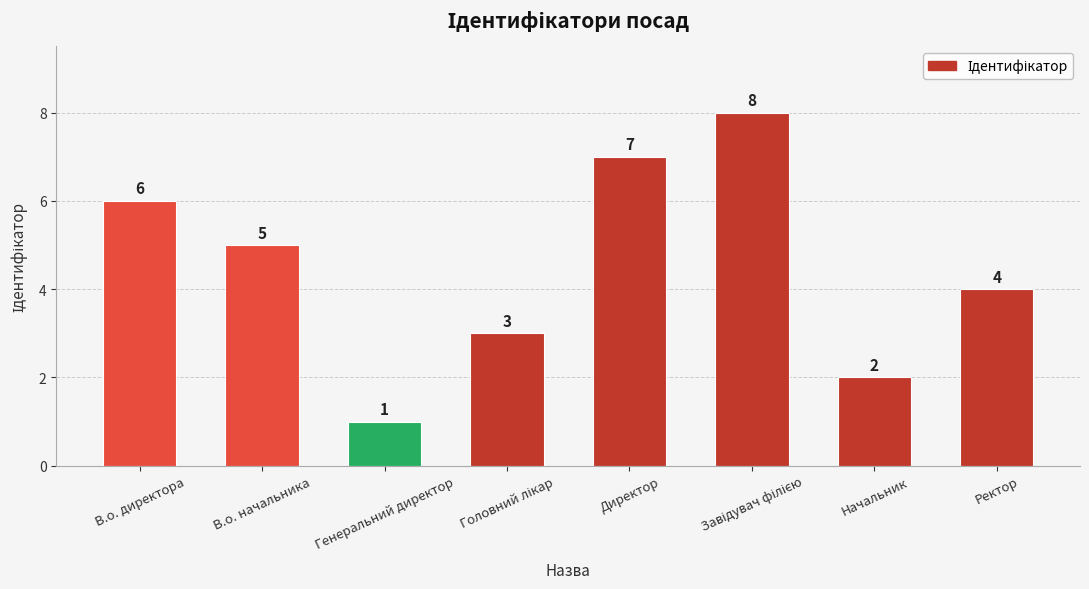

How many distinct data groups are displayed?

1